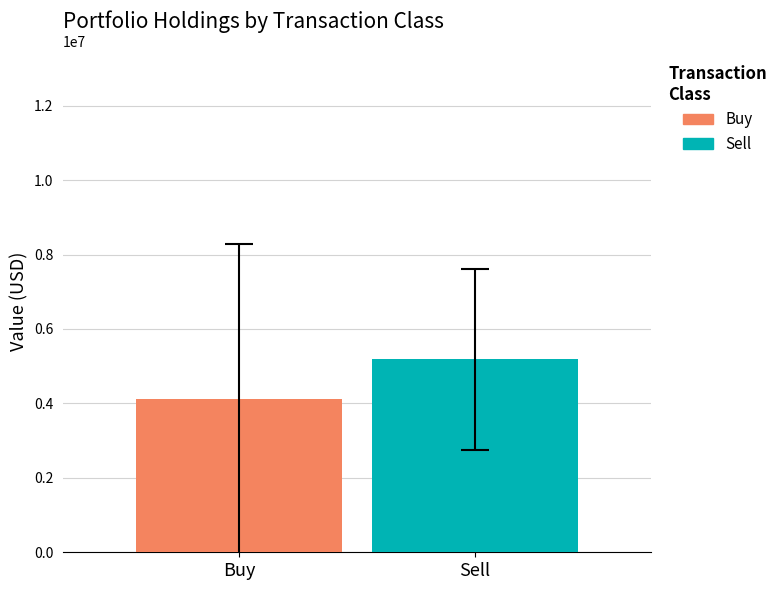

What is the highest value of the Sell series?

5186500